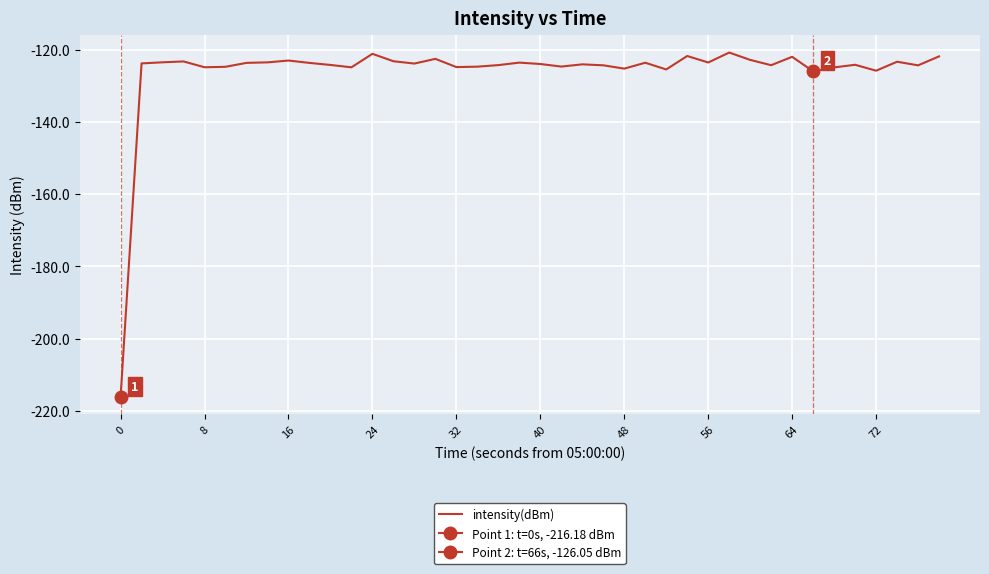

What is the maximum value for intensity(dBm)?

-120.8